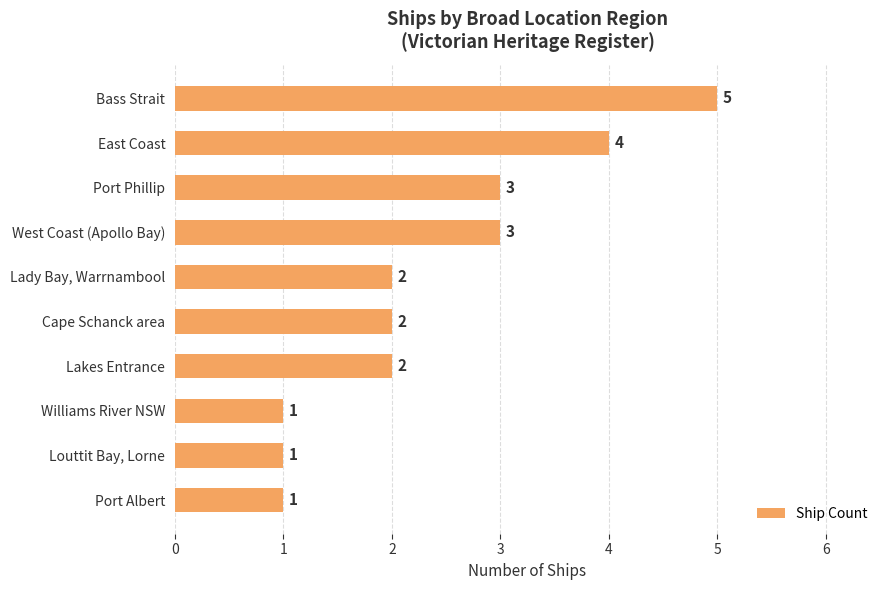

Reading top to bottom, list all the values displayed in this chart.

Bass Strait=5	East Coast=4	Port Phillip=3	West Coast (Apollo Bay)=3	Lady Bay, Warrnambool=2	Cape Schanck area=2	Lakes Entrance=2	Williams River NSW=1	Louttit Bay, Lorne=1	Port Albert=1